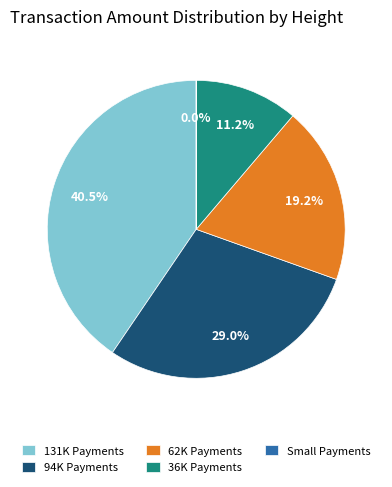

Do 94K Payments and 131K Payments together represent more than half of the pie?

Yes